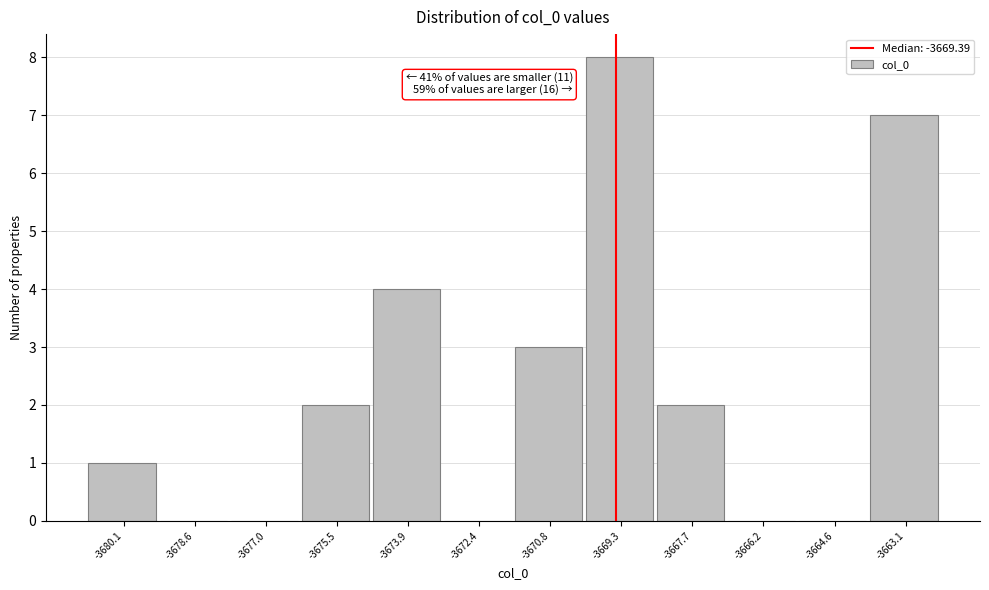

Which range on the x-axis has the tallest bar?

-3670.0 to -3668.4